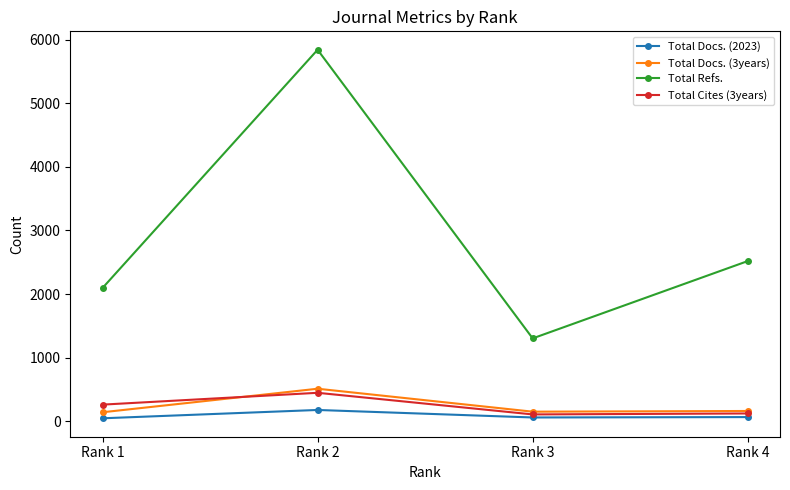

Rank the series at Rank 2 from highest to lowest value.

Total Refs., Total Docs. (3years), Total Cites (3years), Total Docs. (2023)